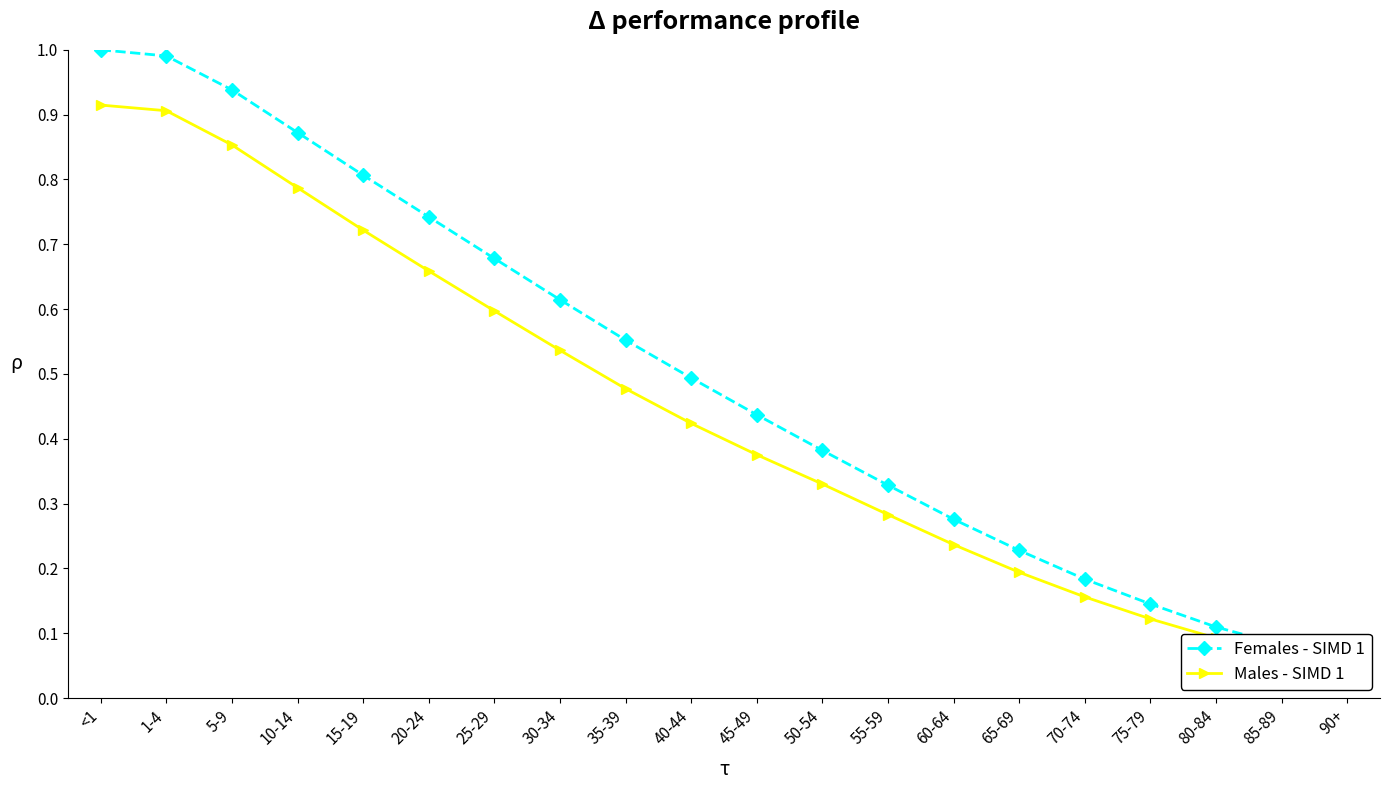

Which series has the largest total across all categories?

Females - SIMD 1